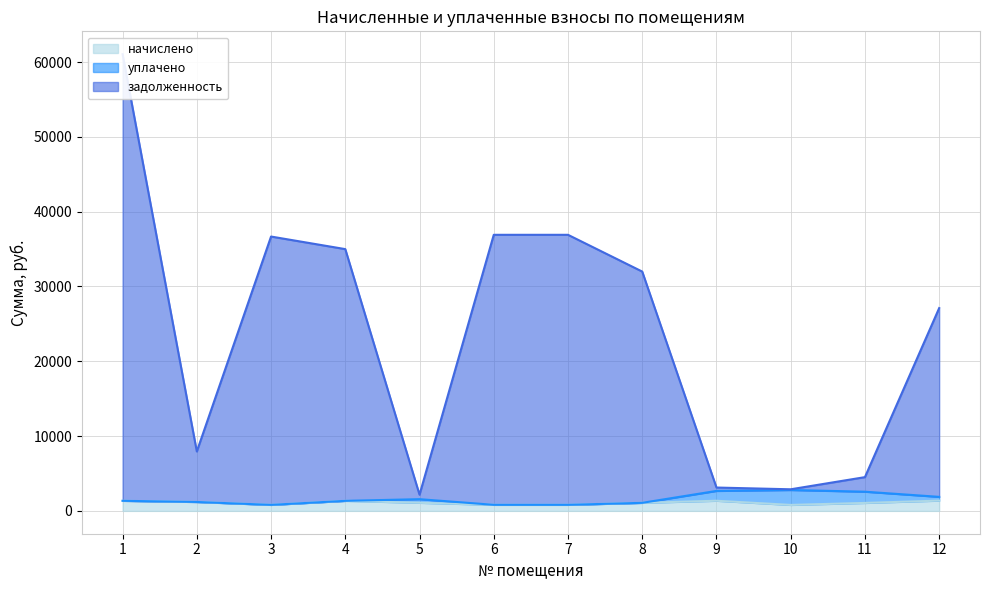

True or false: задолженность has more than 1 points higher than both neighbors.

True